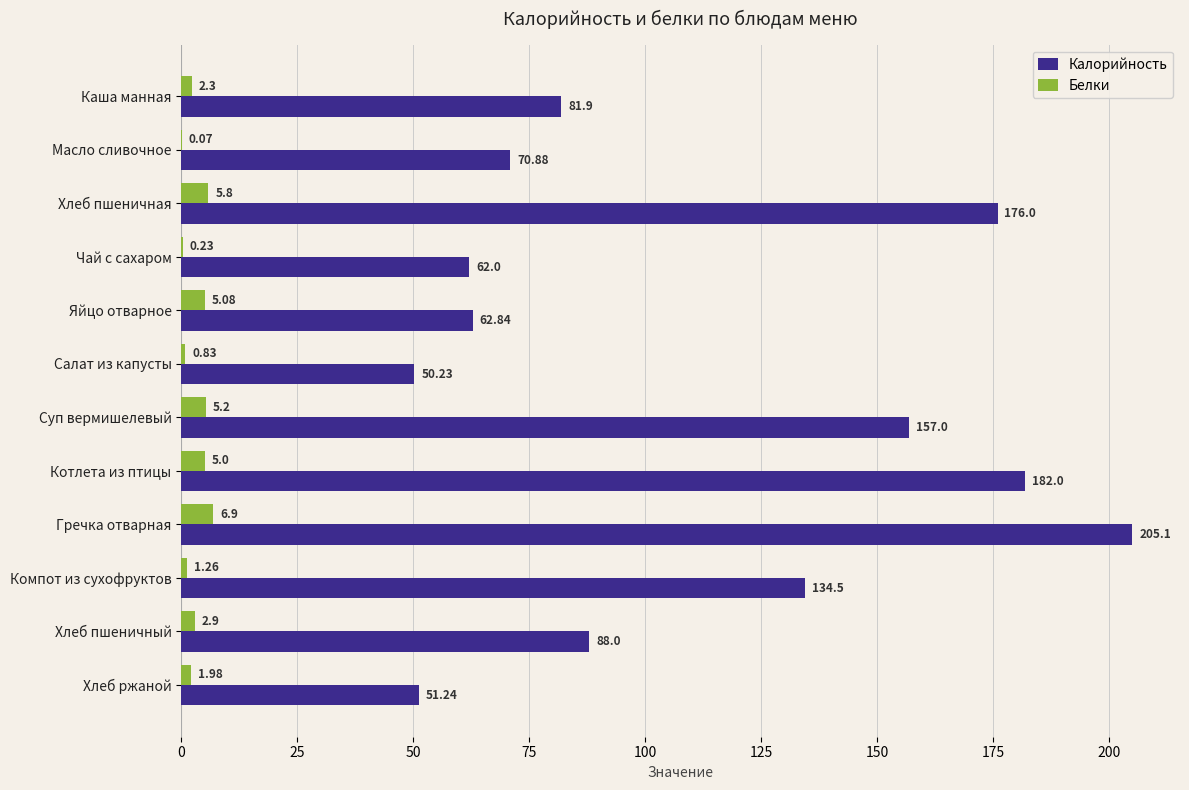

What is the total value across all series at Чай с сахаром?

62.2